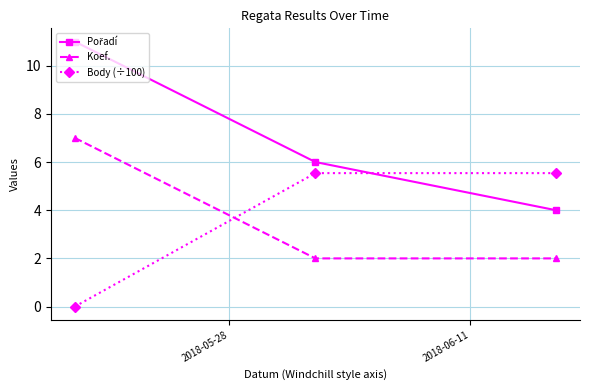

What is the greatest value displayed?

11.0